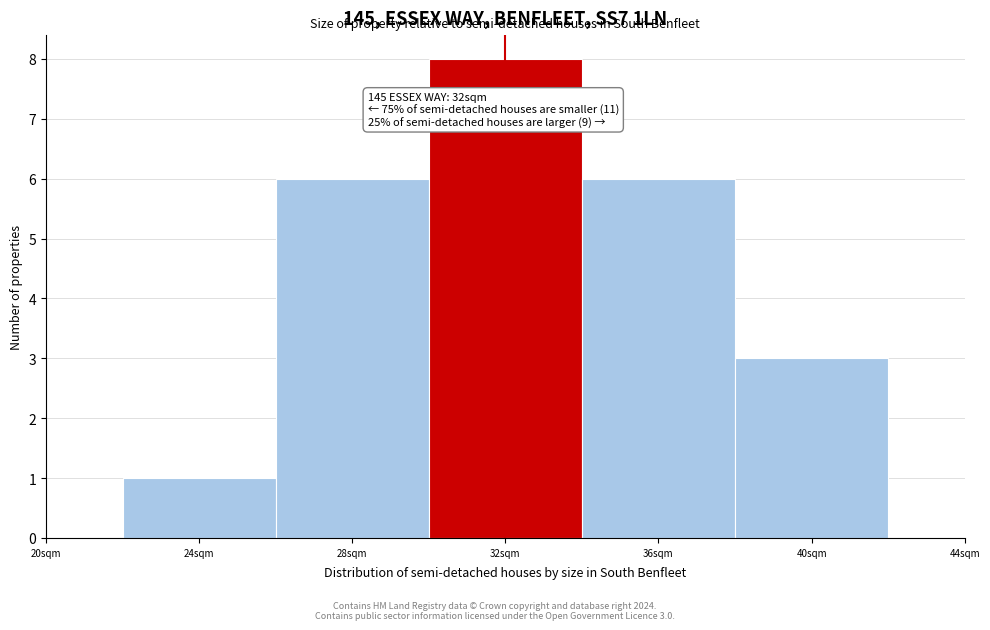

Which range on the x-axis has the tallest bar?

30 to 34